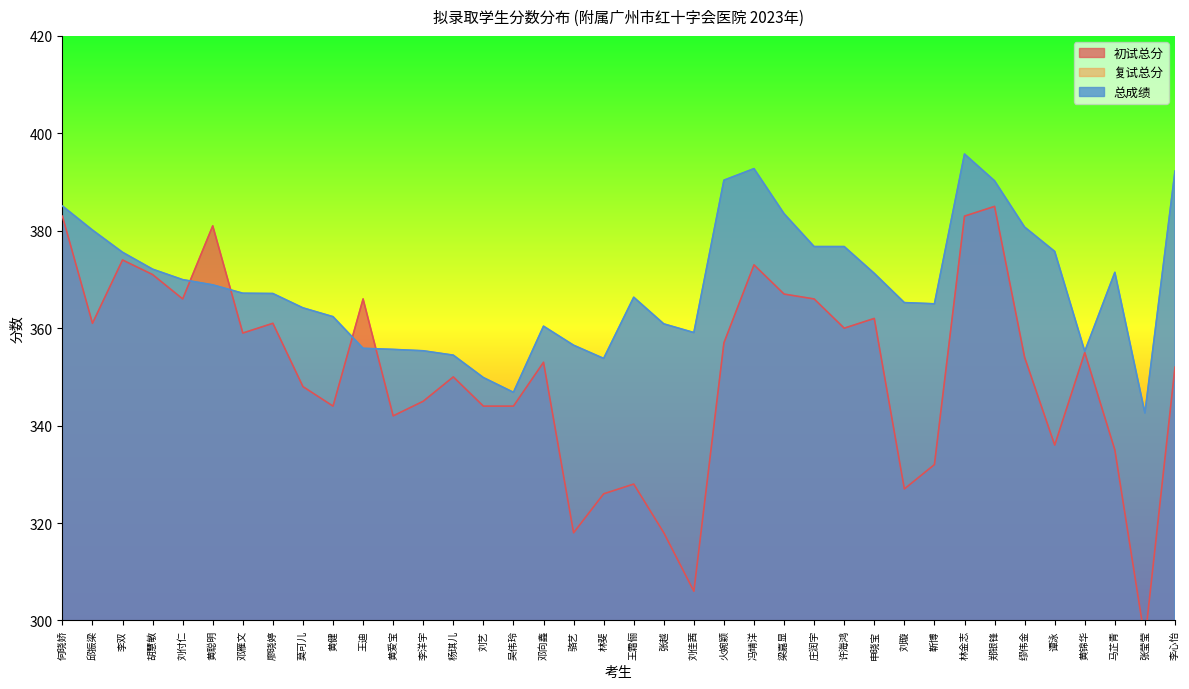

The value of 初试总分 at 郑银锋 is 385.0. True or false?

True